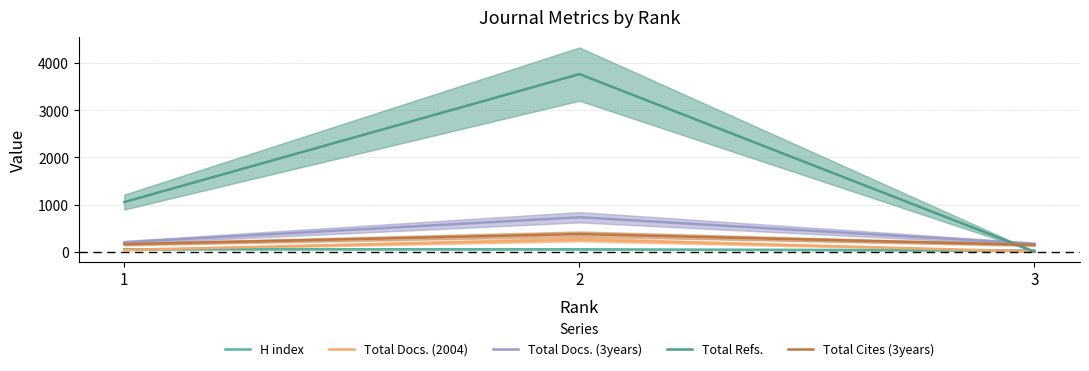

How many data points does each series have?

3